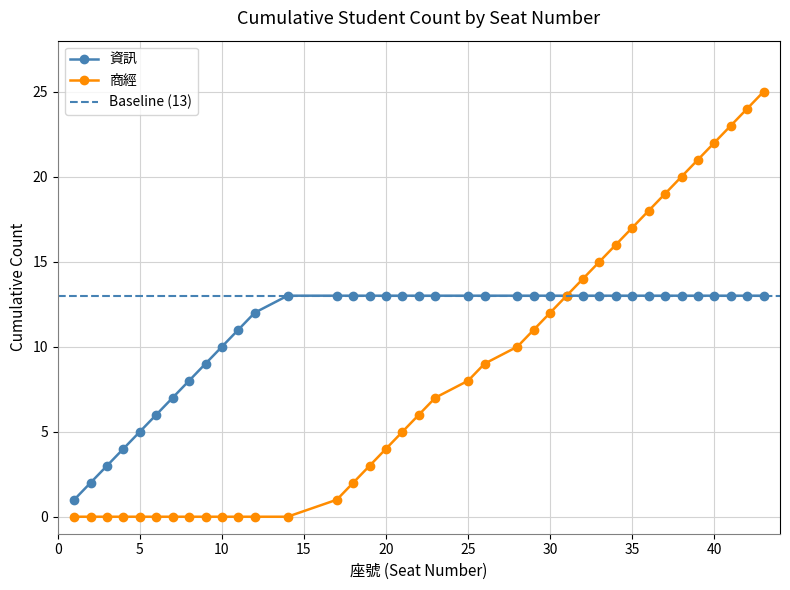

What is the maximum value for 資訊?

13